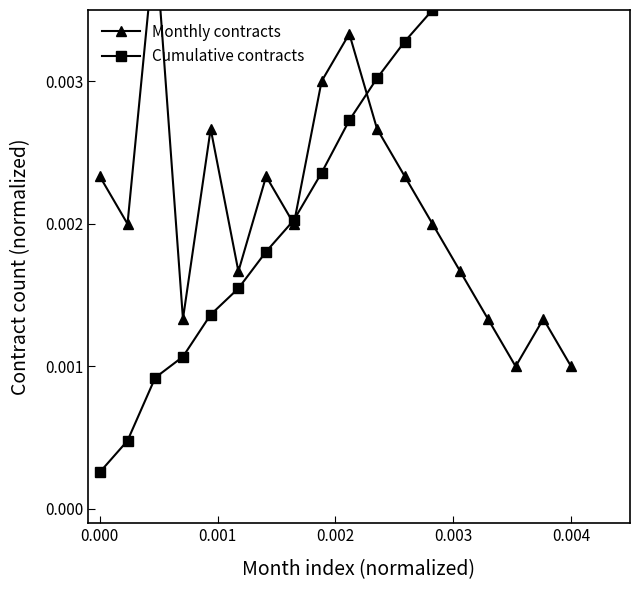

Which series has the largest total across all categories?

Cumulative contracts